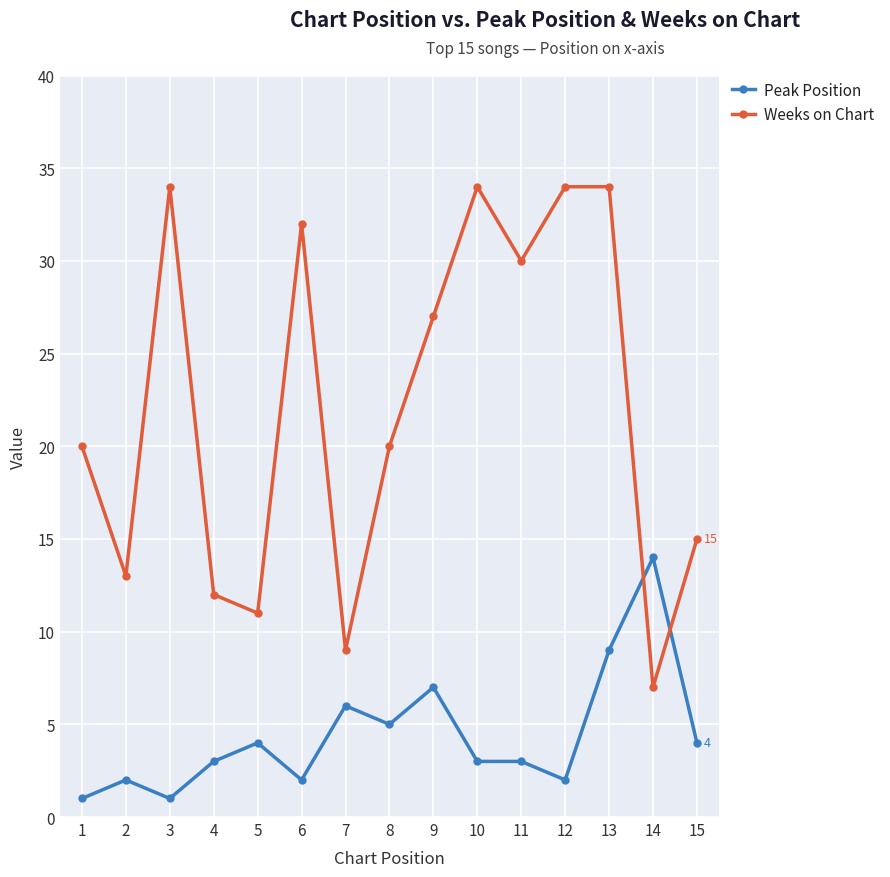

Rank the series by their average value, from highest to lowest.

Weeks on Chart, Peak Position